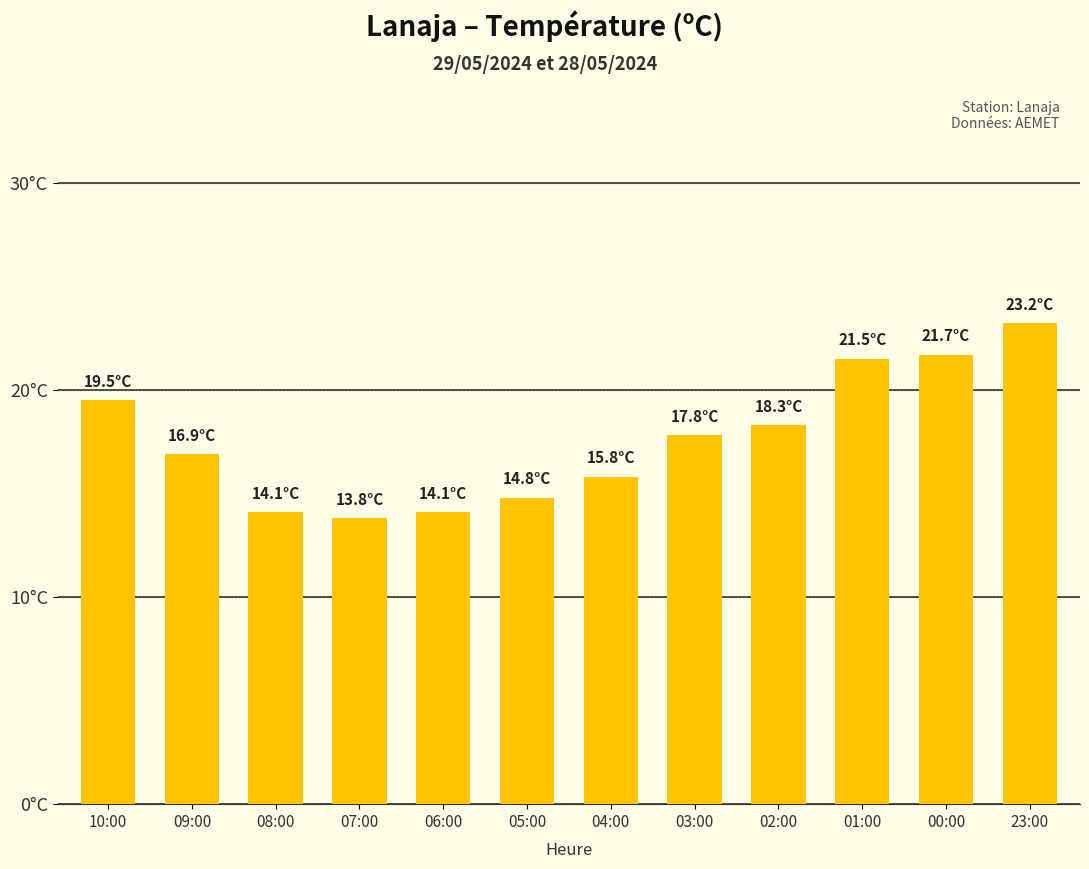

What is the difference between the values at 09:00 and 07:00?

3.1